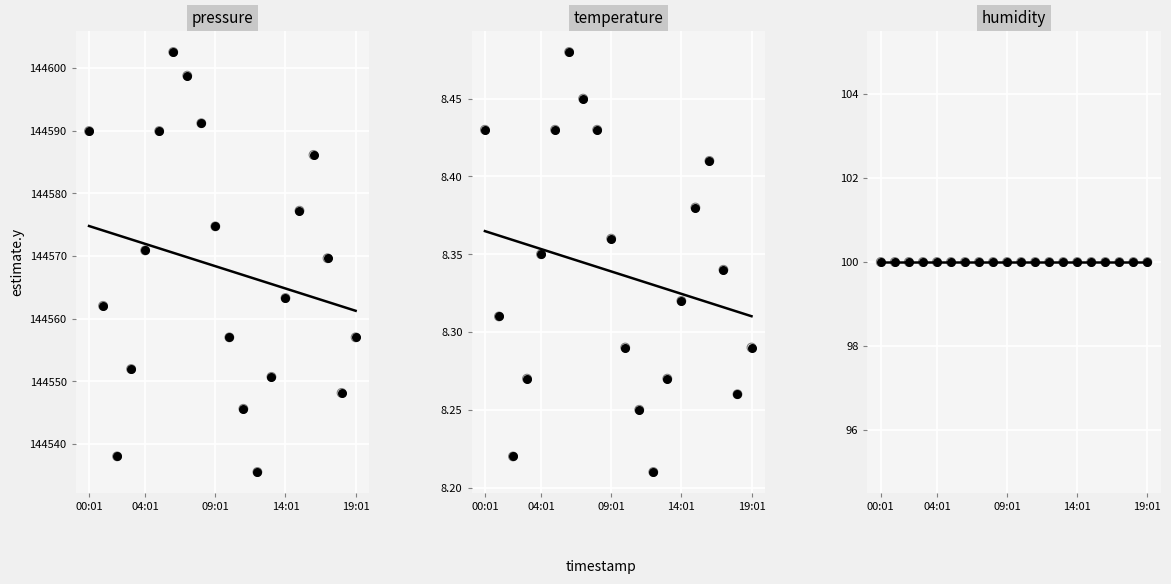

What are all the series names shown in the legend?

pressure, temperature